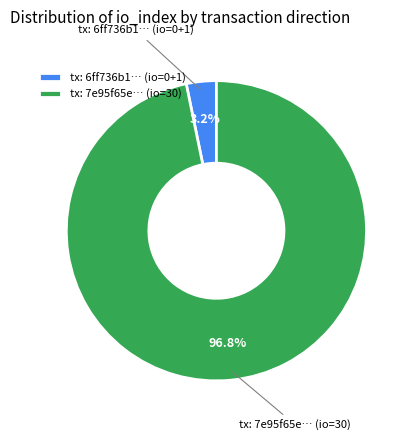

Count the number of slices in the pie.

2